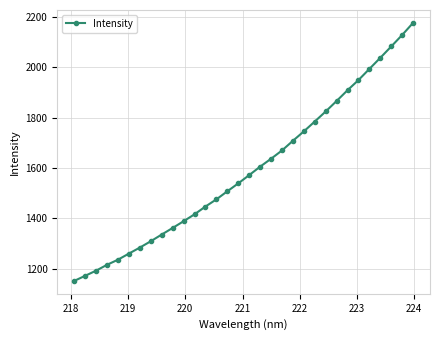

How many lines are shown in the chart?

1